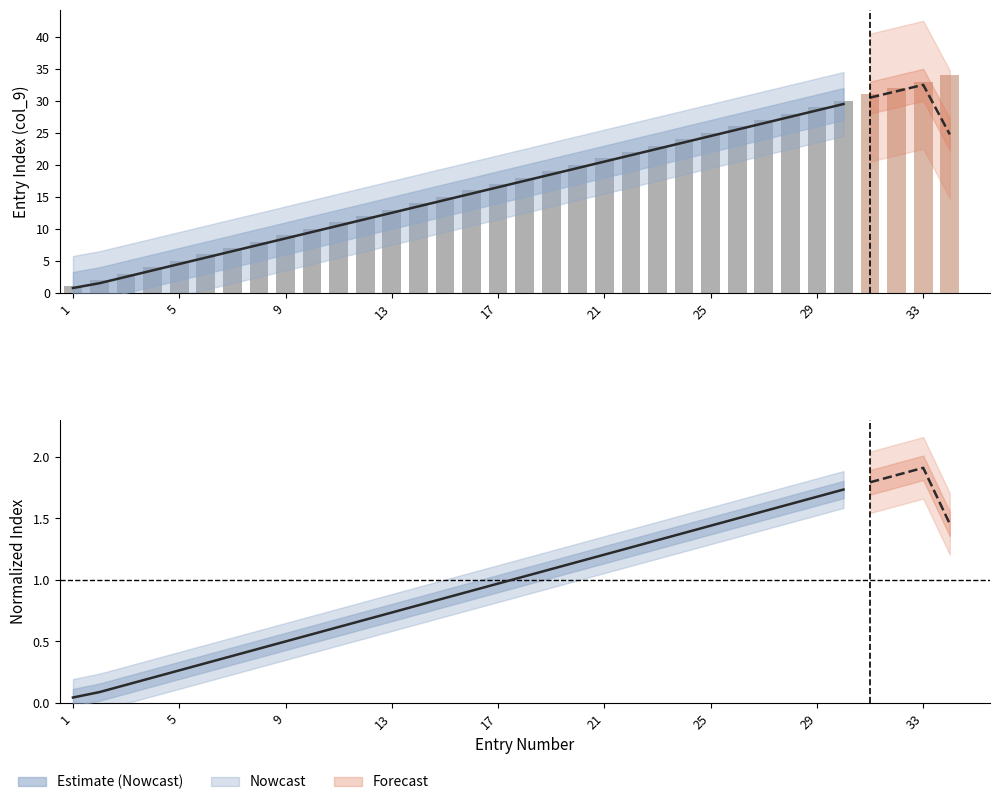

Reading right to left, extract all data points from this chart.

34	33	32	31	30	29	28	27	26	25	24	23	22	21	20	19	18	17	16	15	14	13	12	11	10	9	8	7	6	5	4	3	2	1